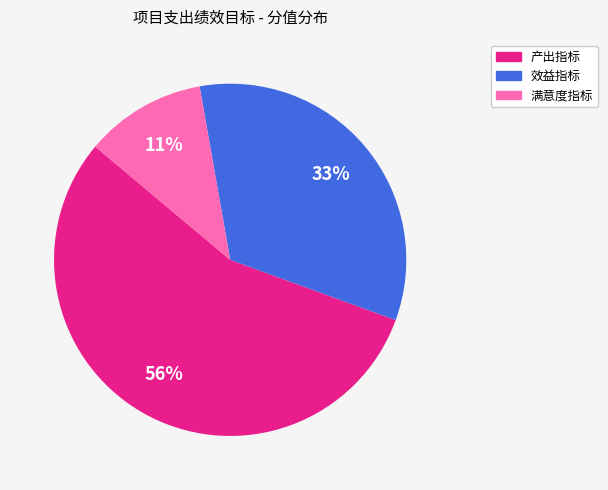

What percentage is the 满意度指标 slice, to the nearest percent?

11%